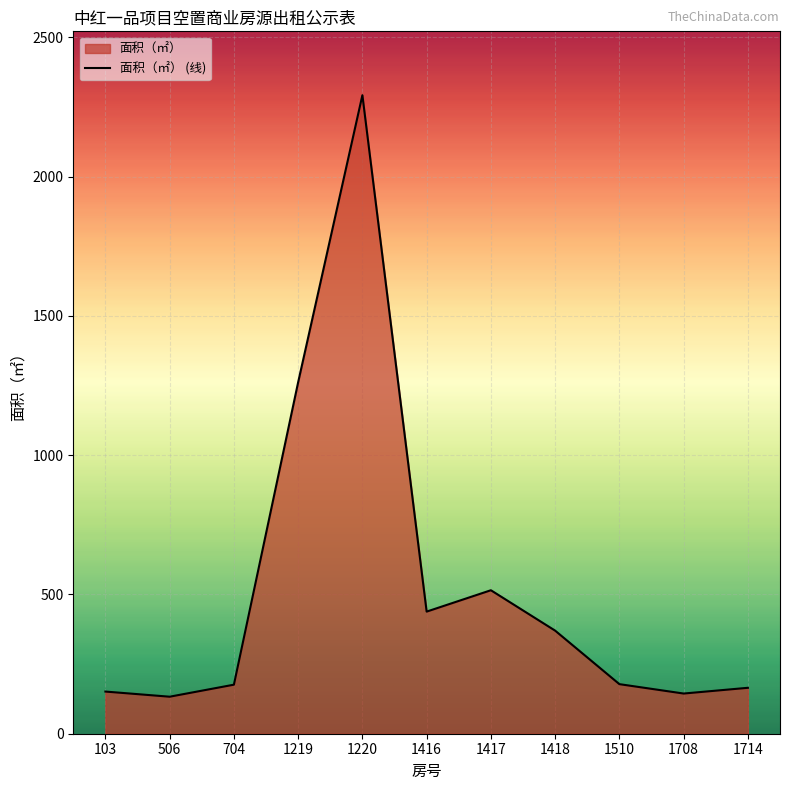

What is the sum of the values at 103 and 1418?

521.5